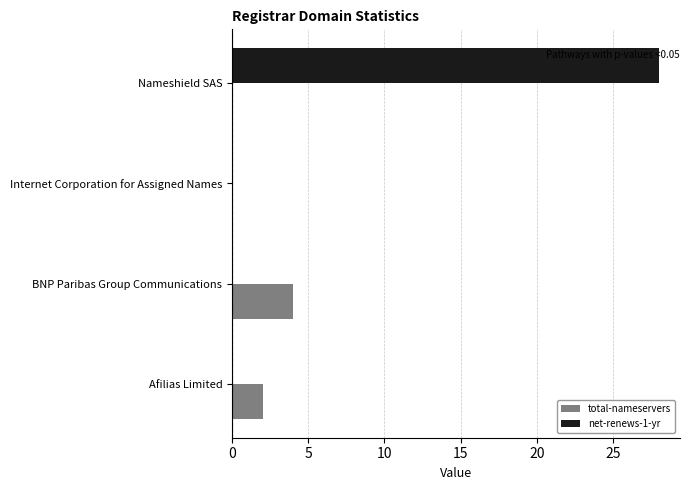

Between Afilias Limited and Nameshield SAS, which series saw the biggest shift?

net-renews-1-yr